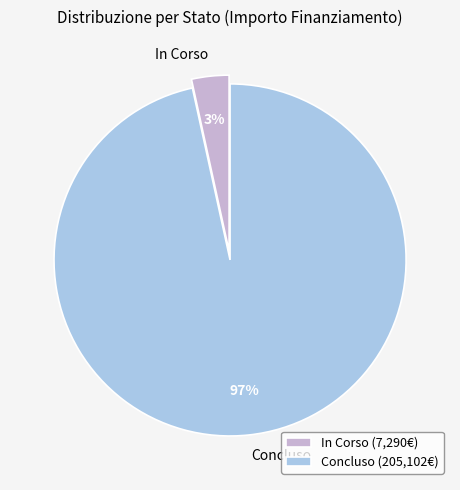

To the nearest percent, what is the combined percentage of Concluso and In Corso?

100%